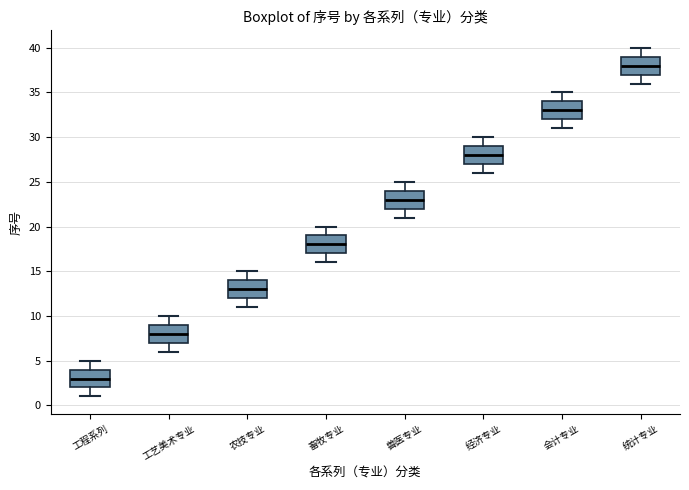

Reading left to right, read every box against the y-axis: the position of its median line, the range the box covers, and the ends of its whiskers. The values are not printed on the chart, so give them approximately, as read against the axis.

工程系列: median 3, box 2 to 4, whiskers 1 to 5
工艺美术专业: median 8, box 7 to 9, whiskers 6 to 10
农技专业: median 13, box 12 to 14, whiskers 11 to 15
畜牧专业: median 18, box 17 to 19, whiskers 16 to 20
兽医专业: median 23, box 22 to 24, whiskers 21 to 25
经济专业: median 28, box 27 to 29, whiskers 26 to 30
会计专业: median 33, box 32 to 34, whiskers 31 to 35
统计专业: median 38, box 37 to 39, whiskers 36 to 40